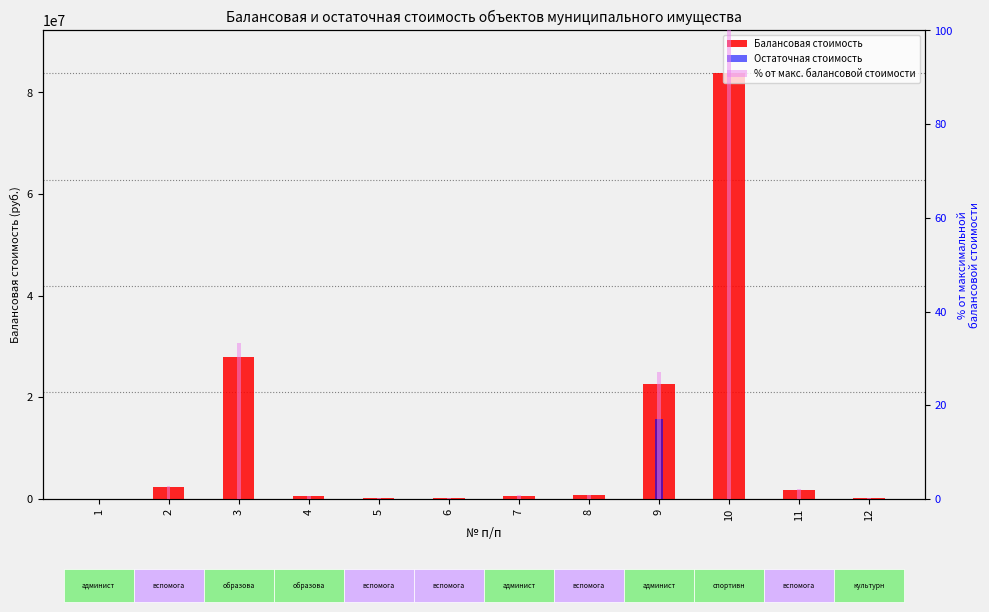

Reading left to right, list all the values displayed in this chart.

Балансовая стоимость (руб.): 1680.0	2385409.2	27840799.0	481936.7	229151.0	117071.0	670452.1	737084.8	22698371.9	83825123.2	1710716.8	190000.0
Остаточная стоимость (руб.): 0.0	0.0	0.0	0.0	0.0	0.0	0.0	0.0	15636656.6	0.0	0.0	41600.0
% от макс. балансовой стоимости: 0.0	2.8	33.2	0.6	0.3	0.1	0.8	0.9	27.1	100.0	2.0	0.2